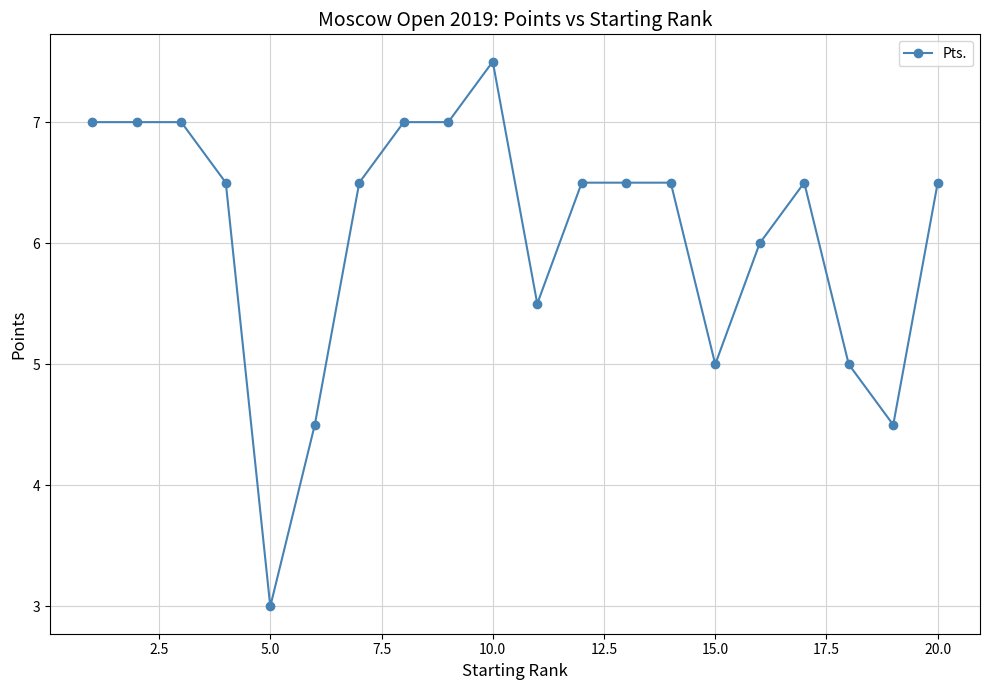

Reading left to right, list all the values displayed in this chart.

7.0	7.0	7.0	6.5	3.0	4.5	6.5	7.0	7.0	7.5	5.5	6.5	6.5	6.5	5.0	6.0	6.5	5.0	4.5	6.5